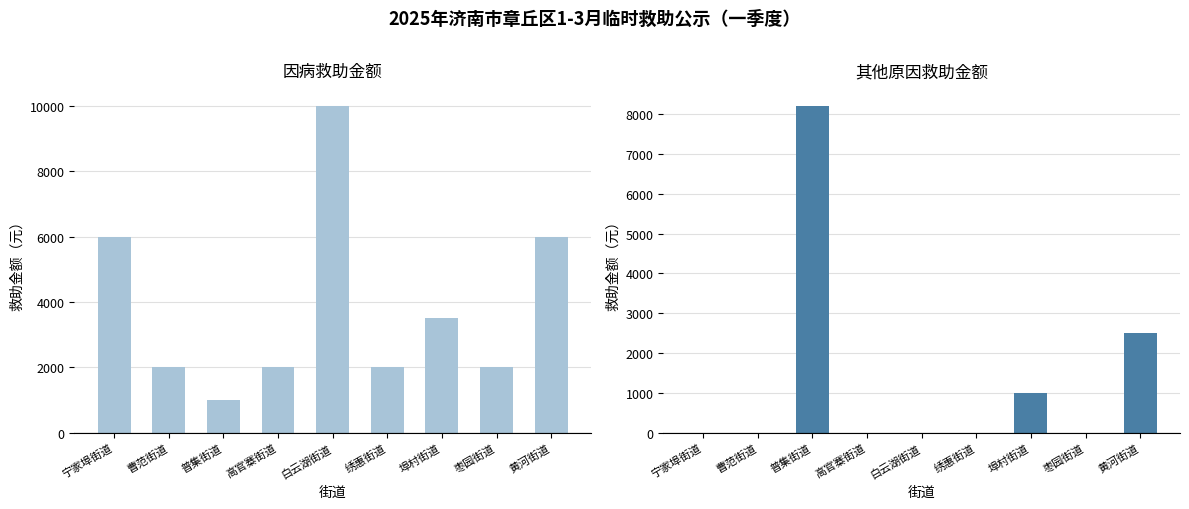

Between 普集街道 and 绣惠街道, which series saw the biggest shift?

其他